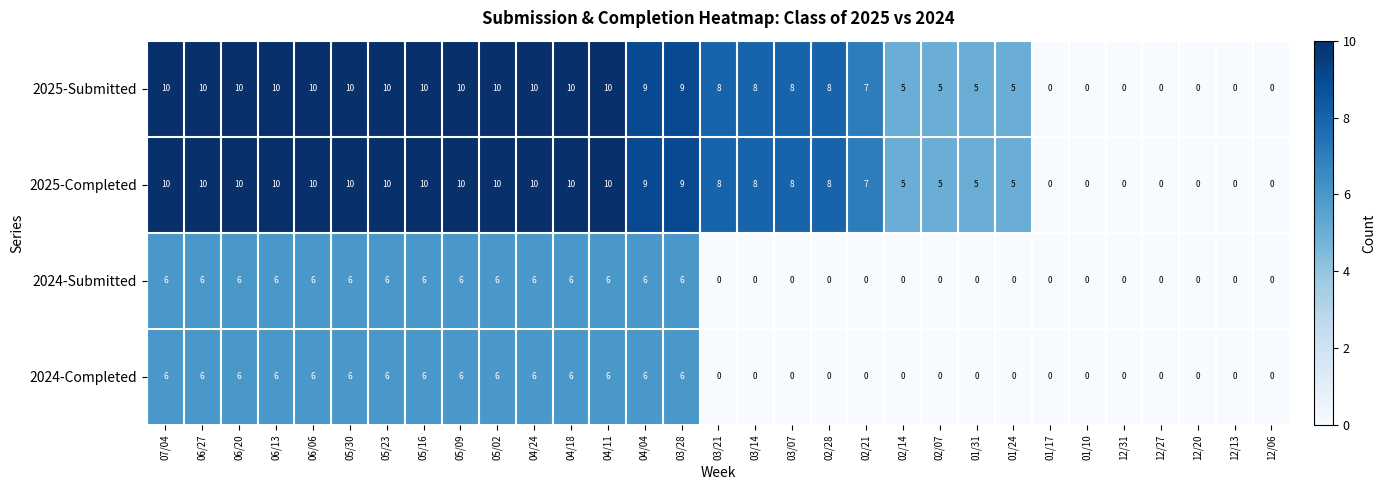

What is the average value of the 2024-Completed series?

3